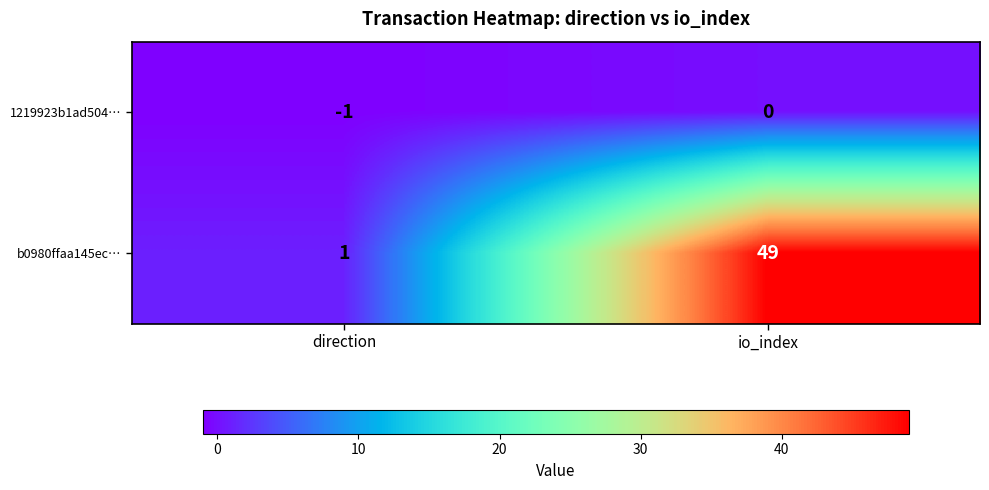

How many data points does each series have?

2